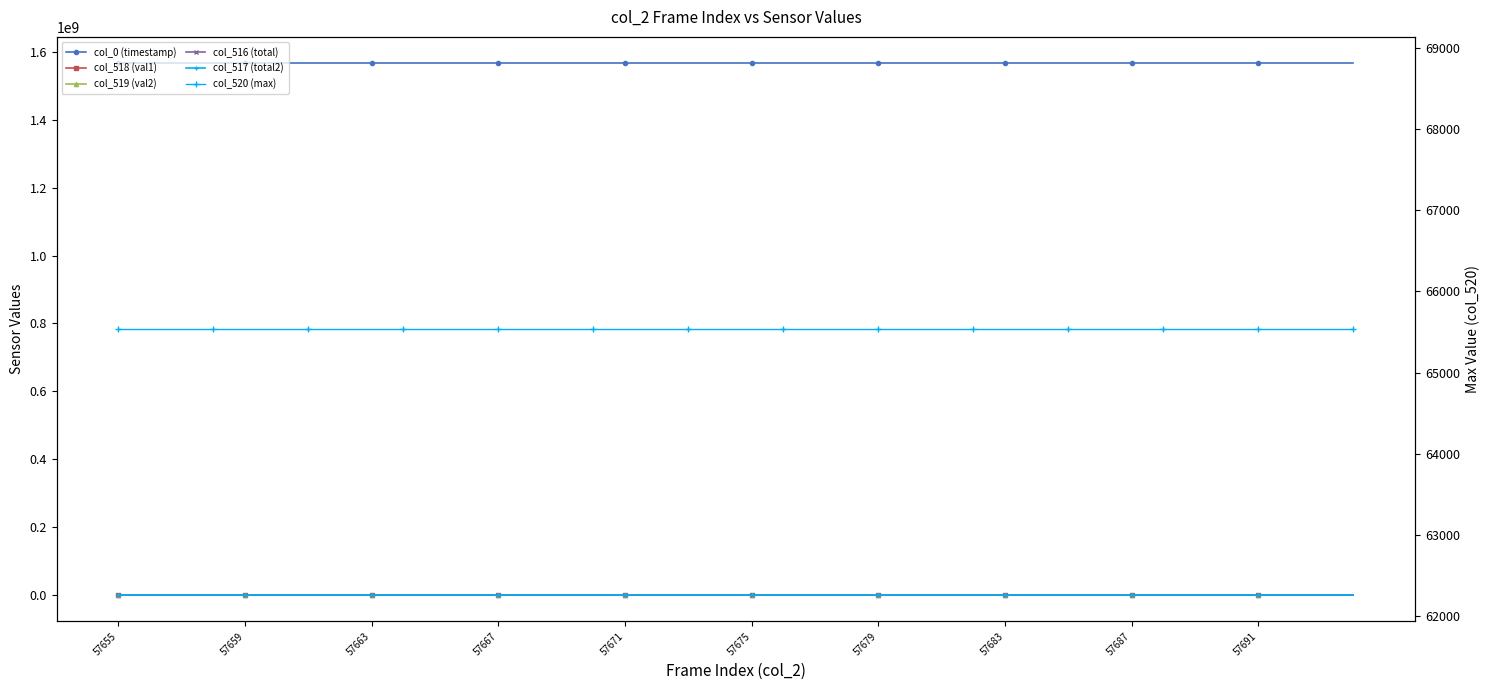

Is the value of col_0 (timestamp) at 30 greater than the value of col_520 (max) at 12?

Yes